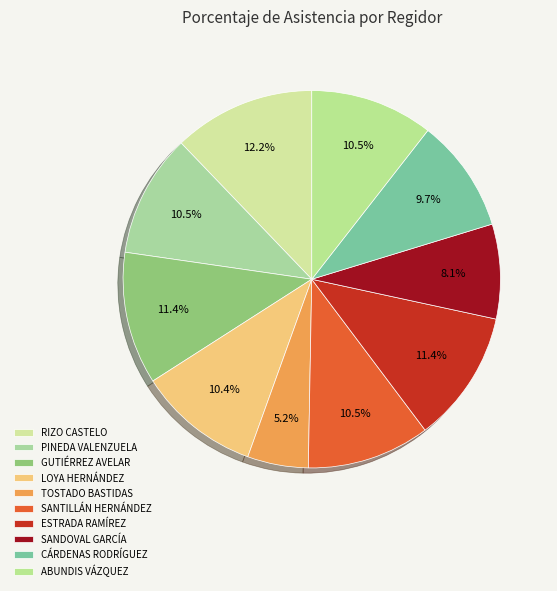

How many segments does this pie chart have?

10